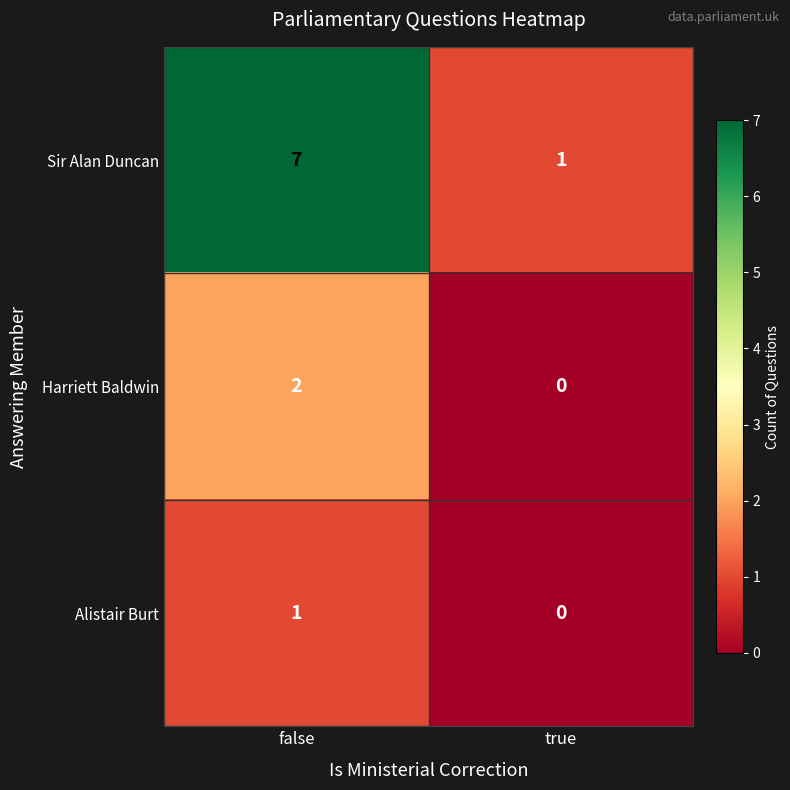

Reading left to right, transcribe all the data shown in this chart.

Sir Alan Duncan: false=7	true=1
Harriett Baldwin: false=2	true=0
Alistair Burt: false=1	true=0